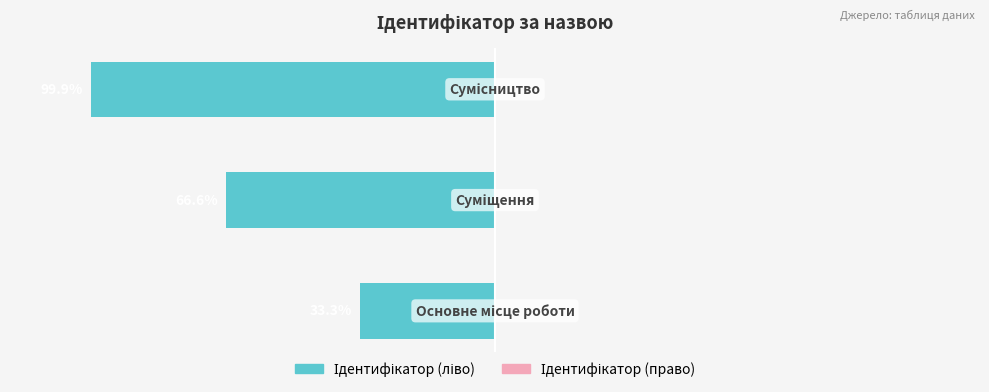

Are the bars horizontal?

Yes